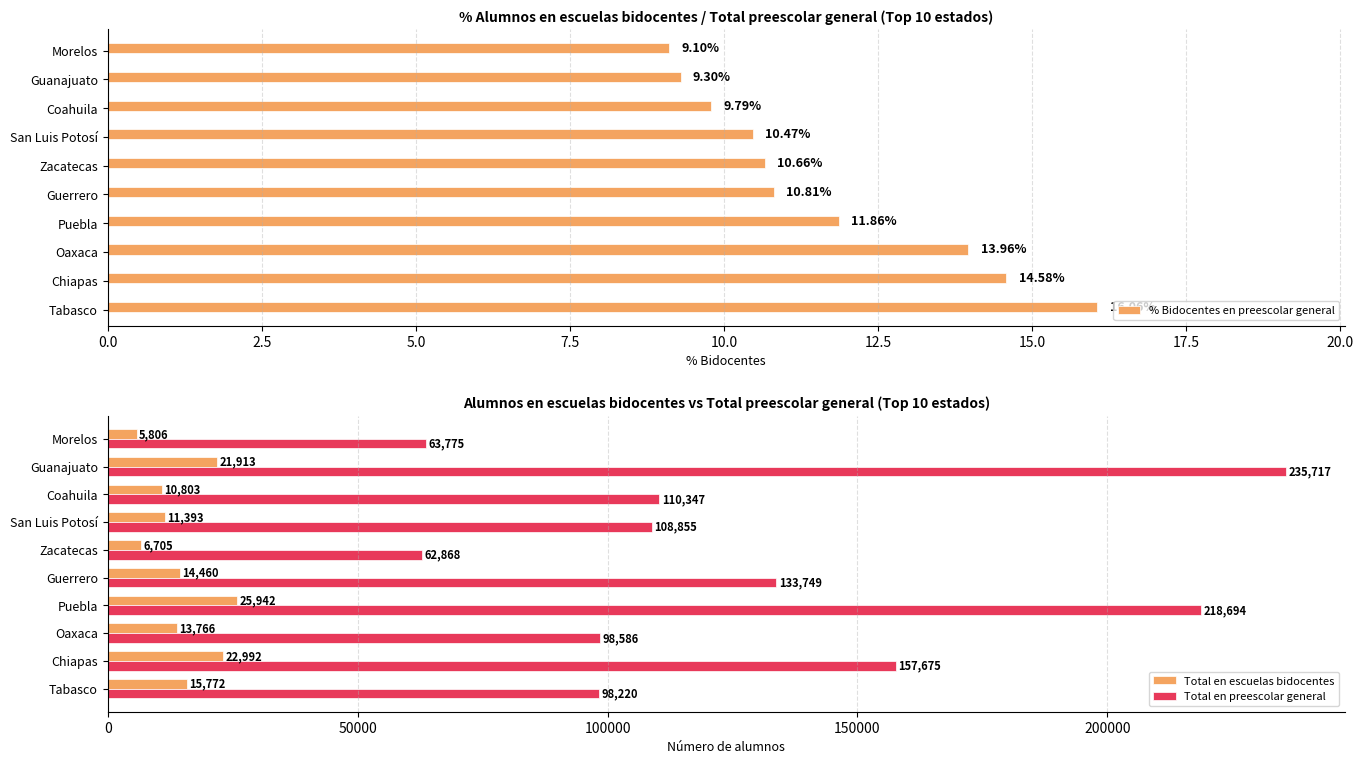

What is the average value of the Total en preescolar general series?

128849